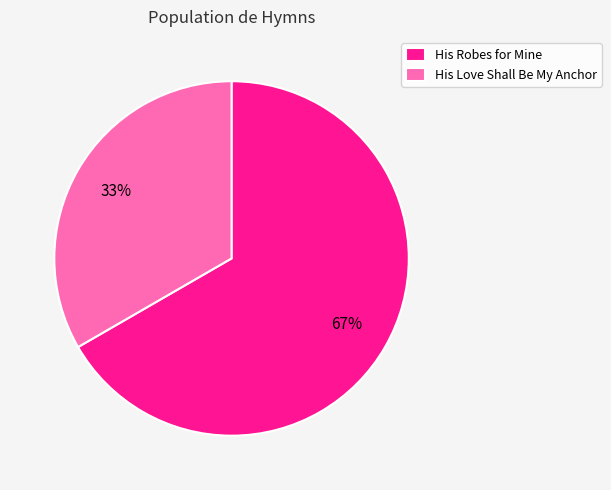

To the nearest percent, what portion does His Robes for Mine represent?

67%